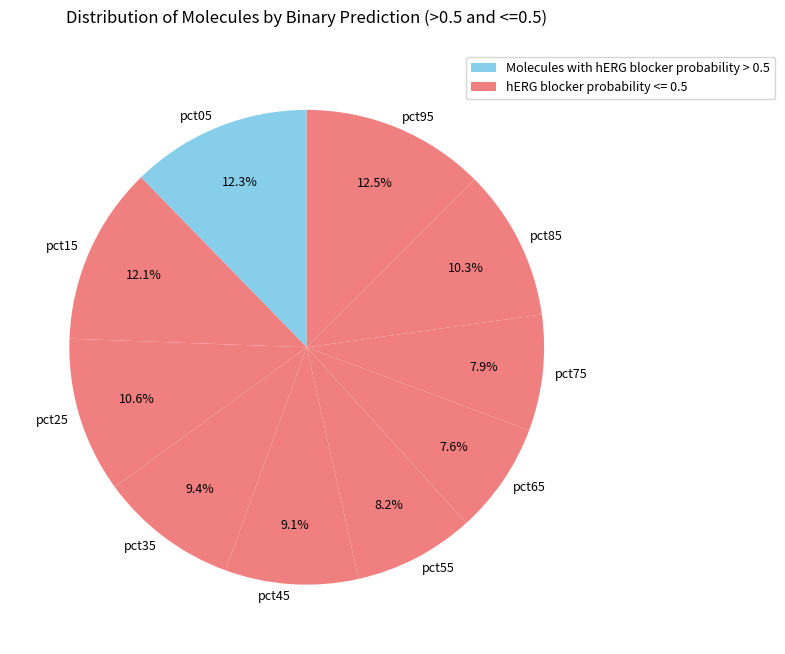

To the nearest percent, what is the average slice percentage?

10%